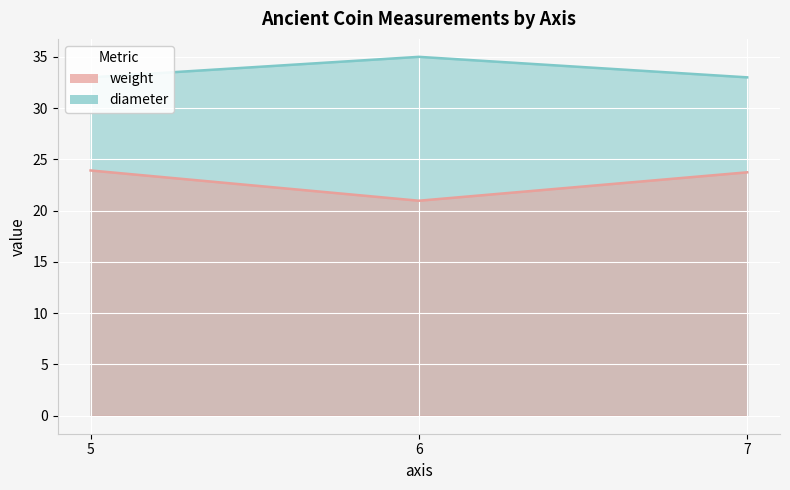

What is the greatest value displayed?

35.0